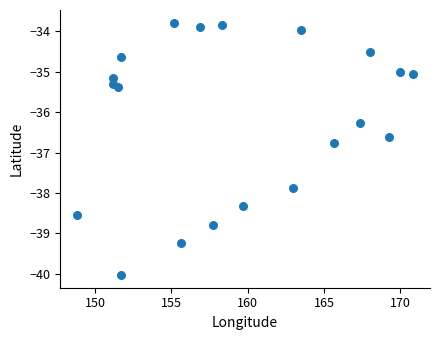

What Y value in the scatter plot is closest to -36?

-36.3